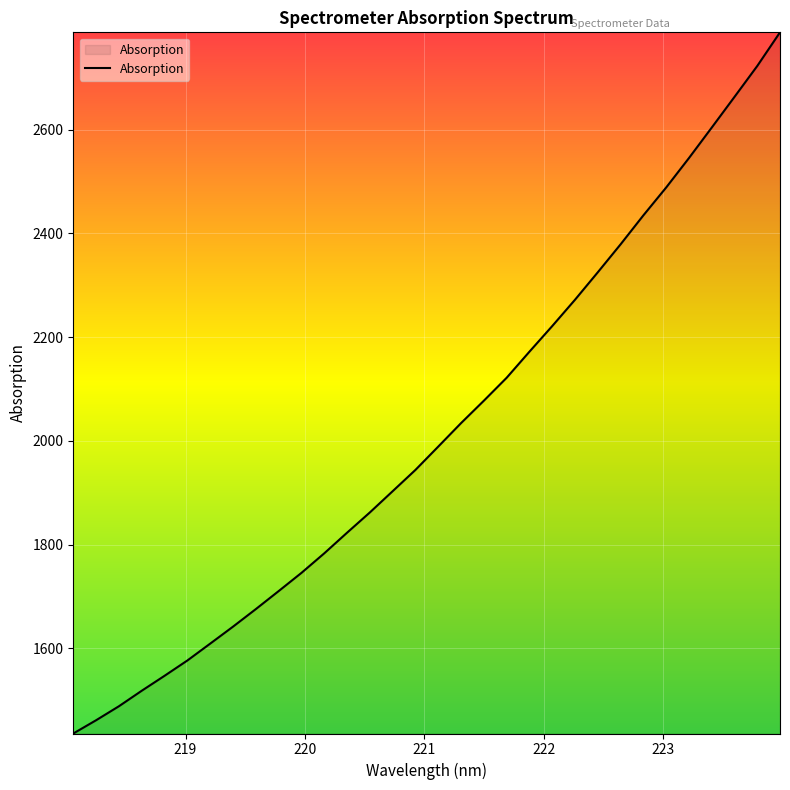

What is the difference between the maximum and minimum values?

1351.9